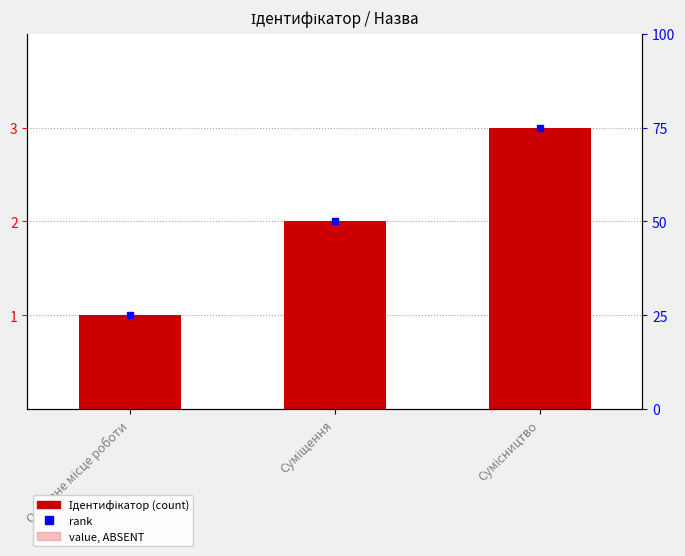

What is the smallest value displayed?

1